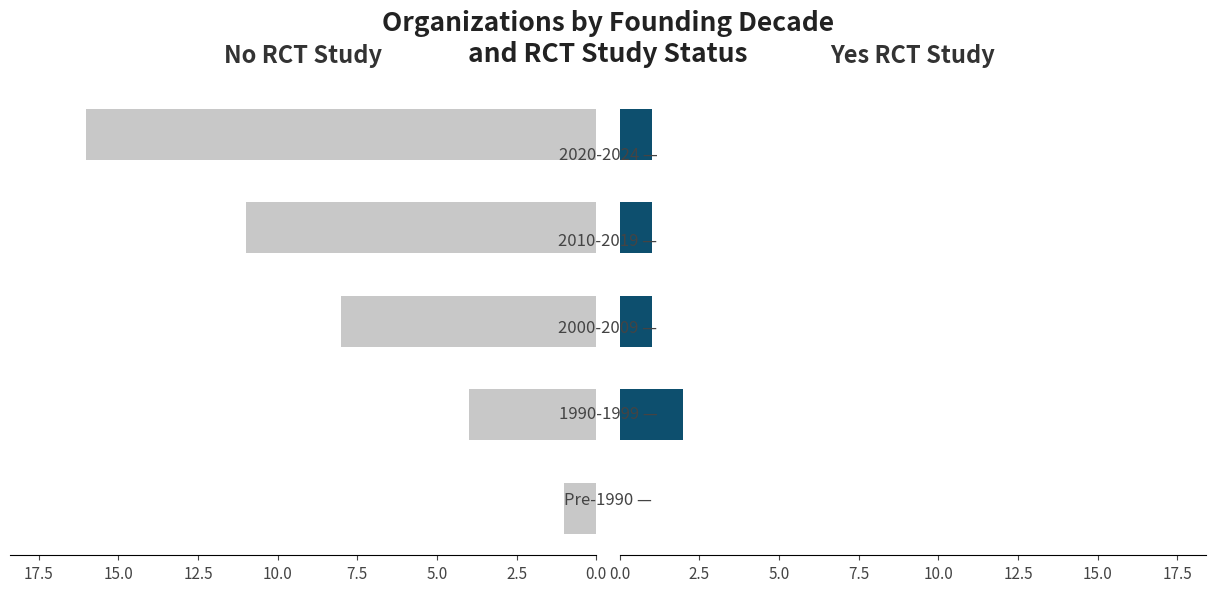

What is the sum of all Yes RCT values?

5